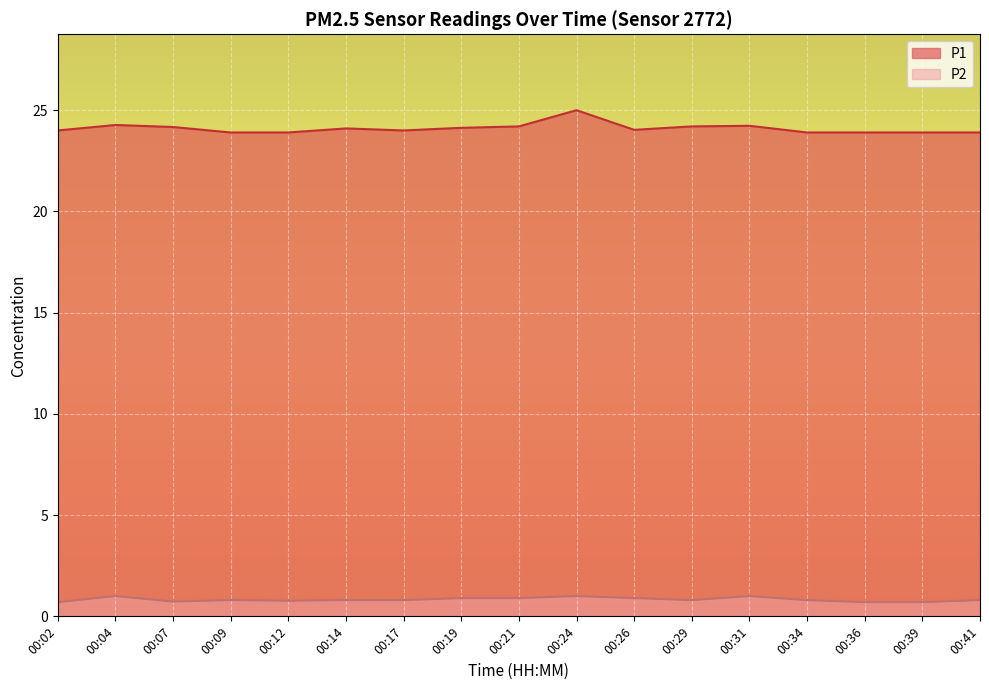

Does the chart display data point markers on the line(s)?

No